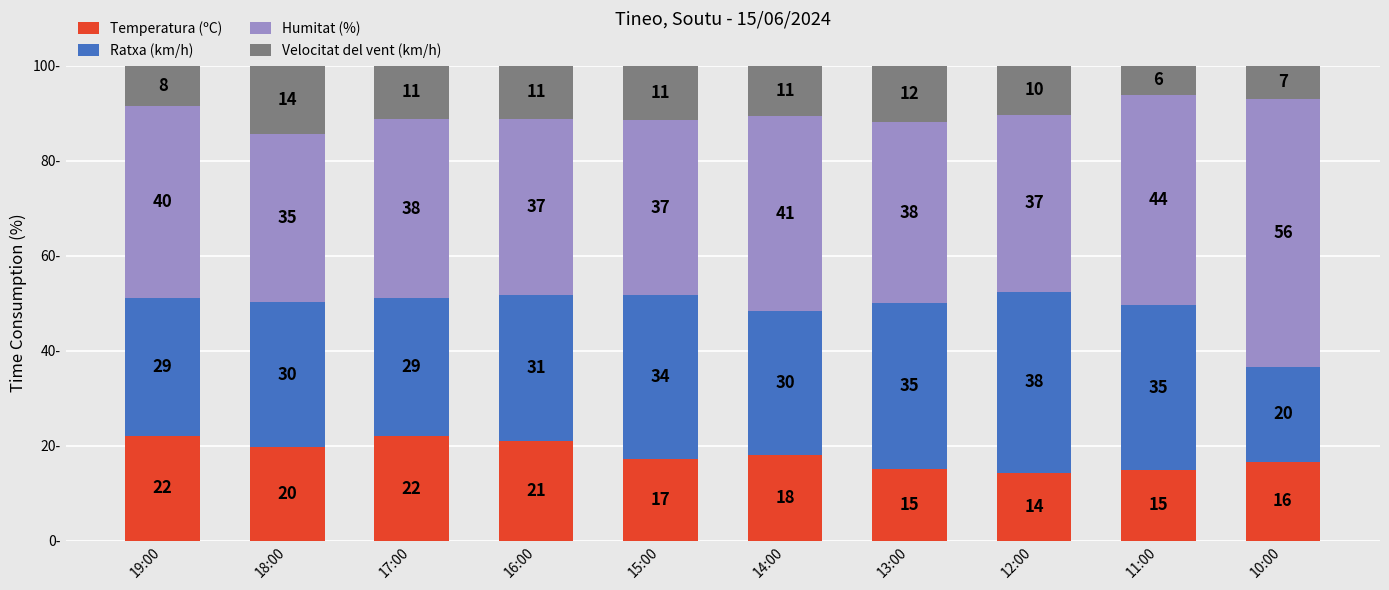

Does the chart contain any negative values?

No